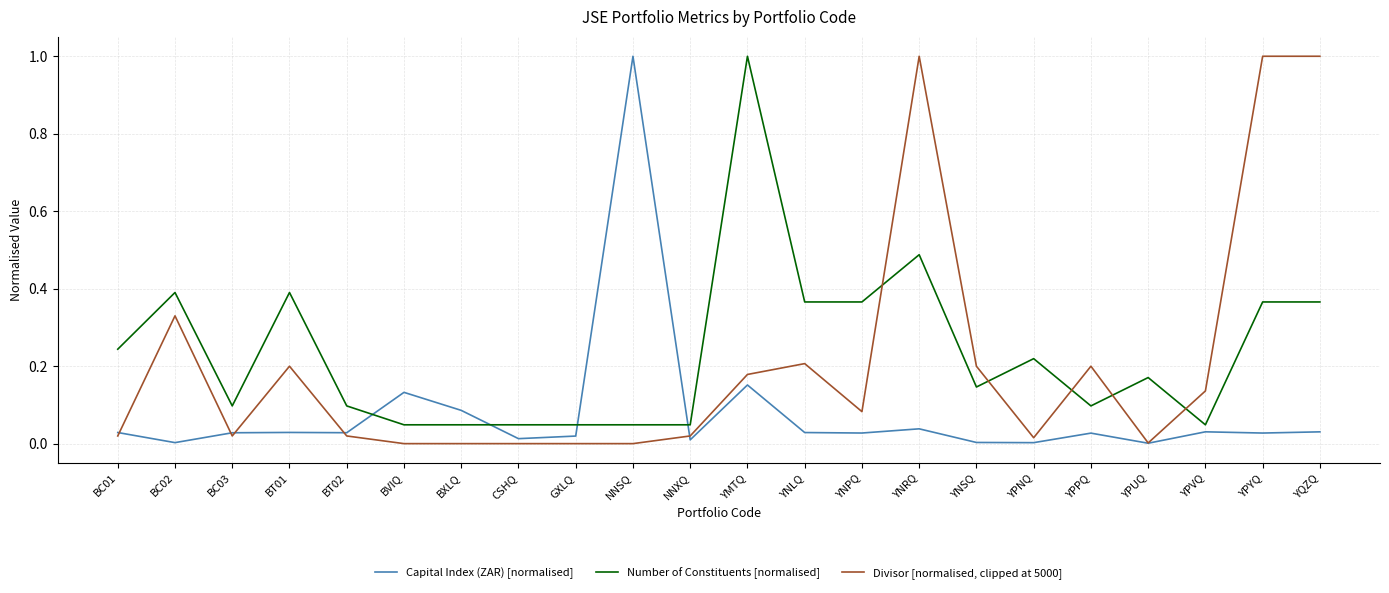

Which series changed the most between BT01 and YPPQ?

Number of Constituents [normalised]